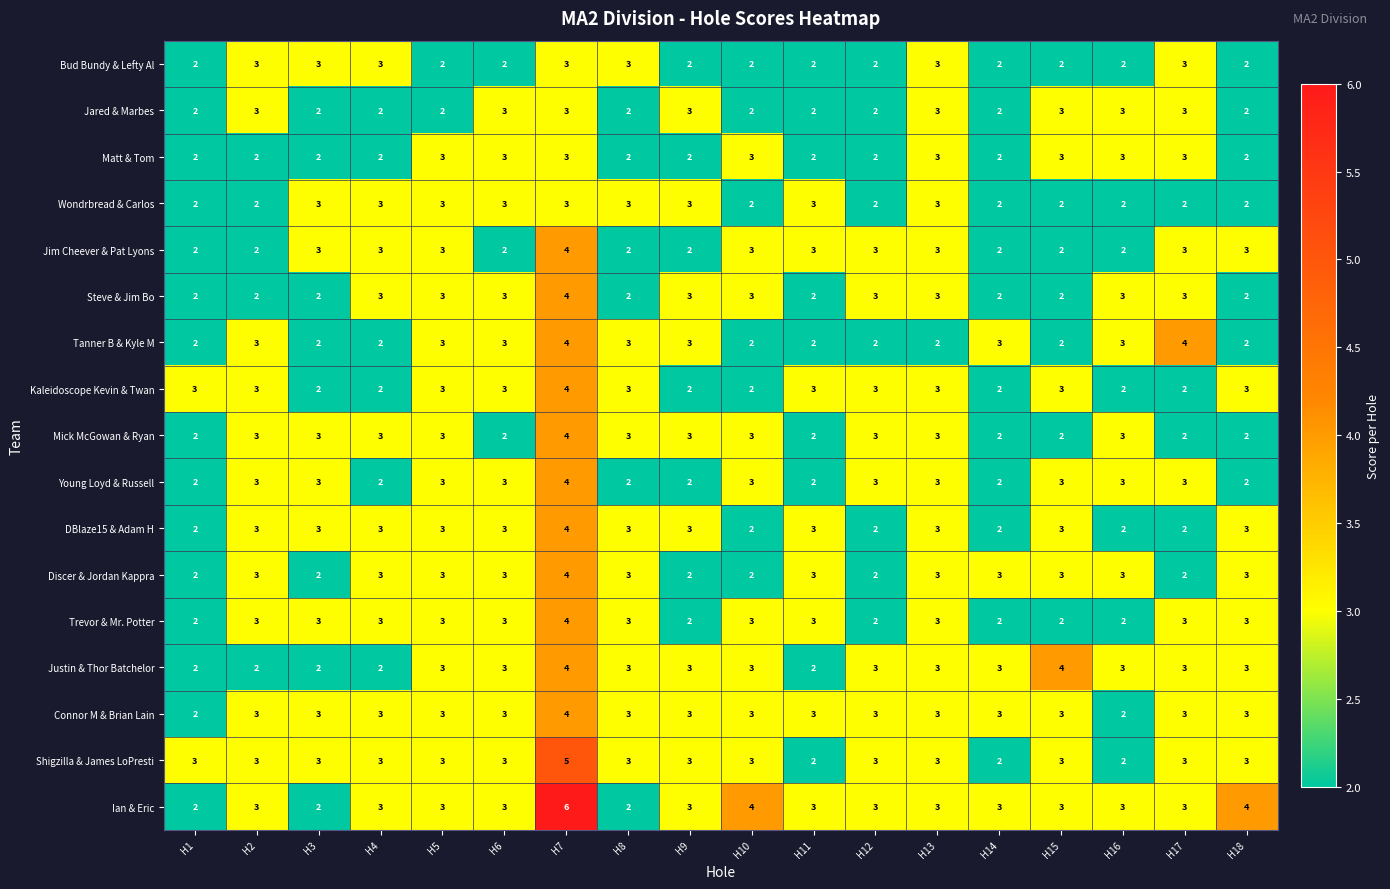

Count the DBlaze15 & Adam H values in the range 2 to 3.

17